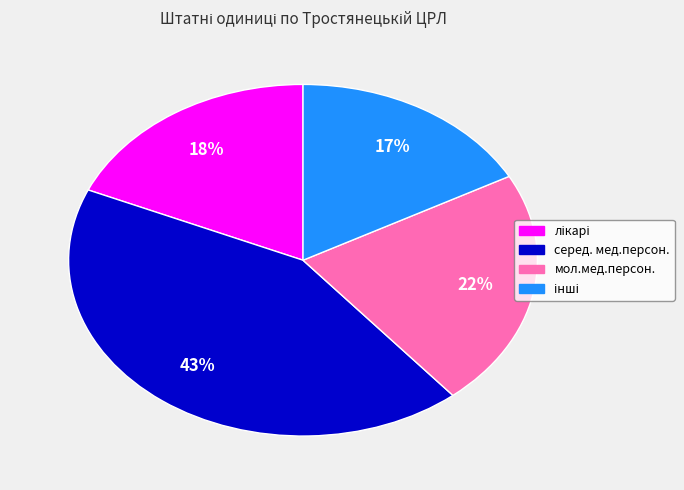

True or false: серед. мед.персон. accounts for 43% of the total.

True